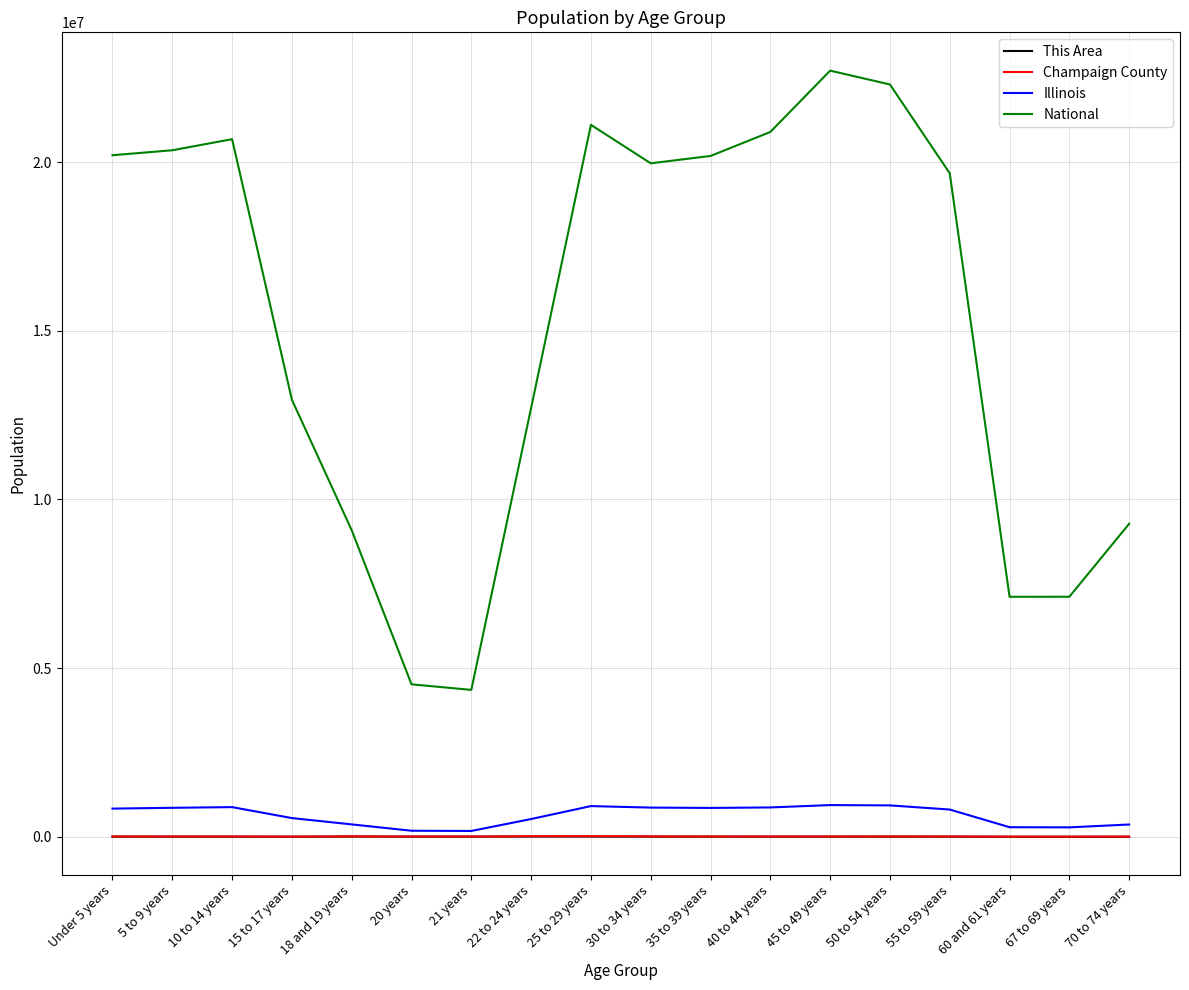

What position from the left is 35 to 39 years?

11